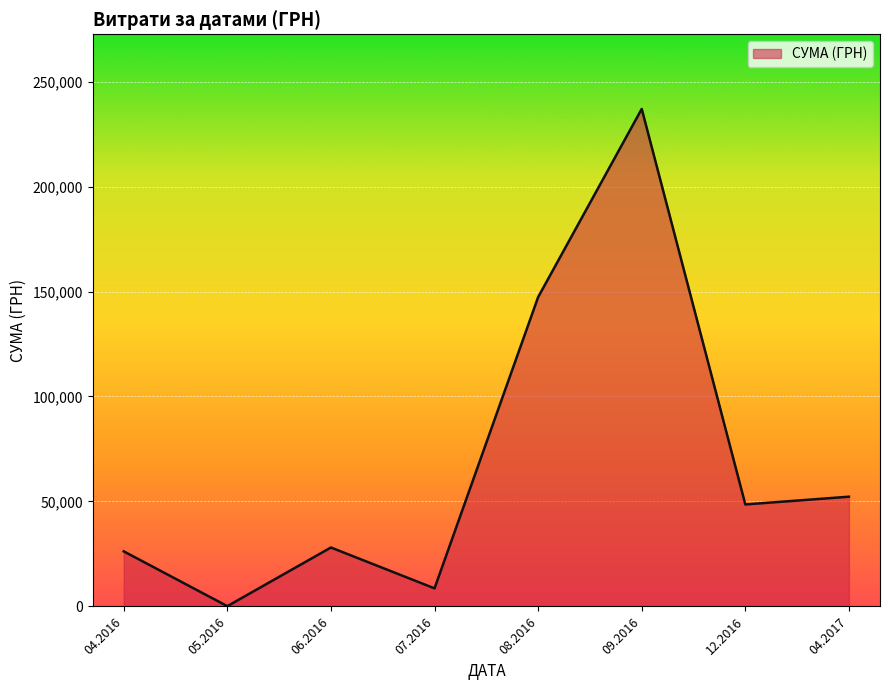

How many categories are shown in the chart?

8